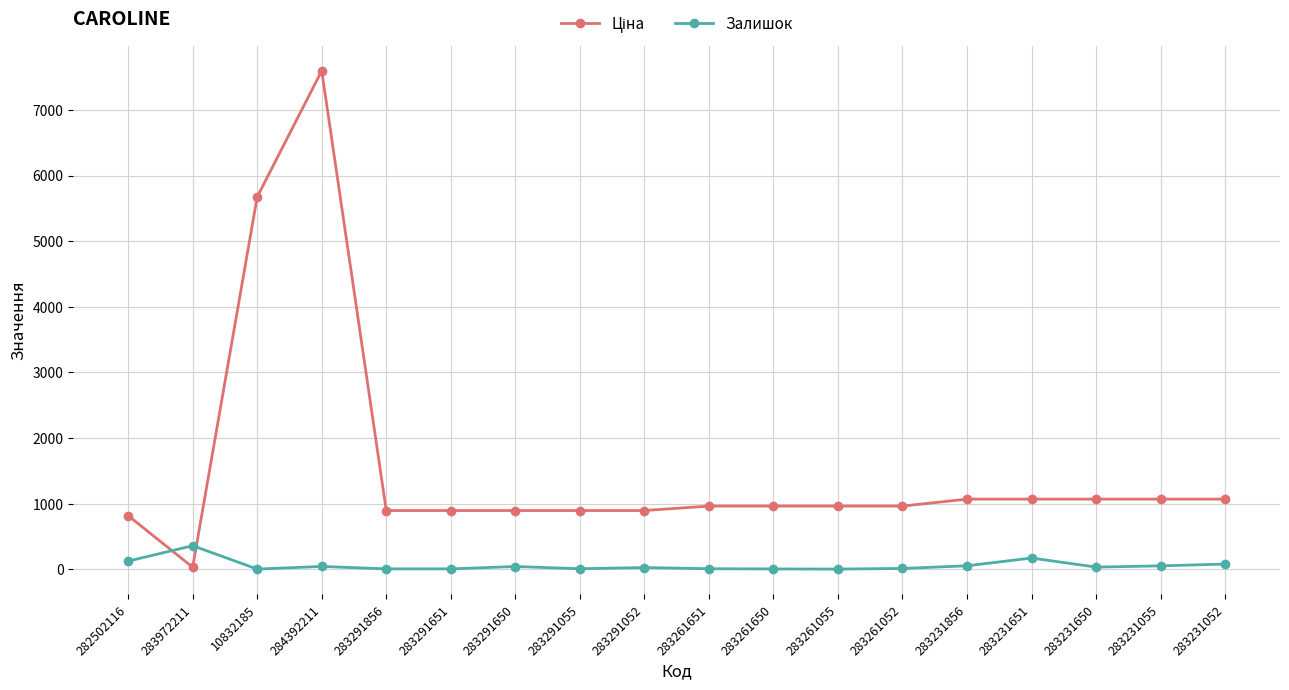

Count the number of data series in this chart.

2